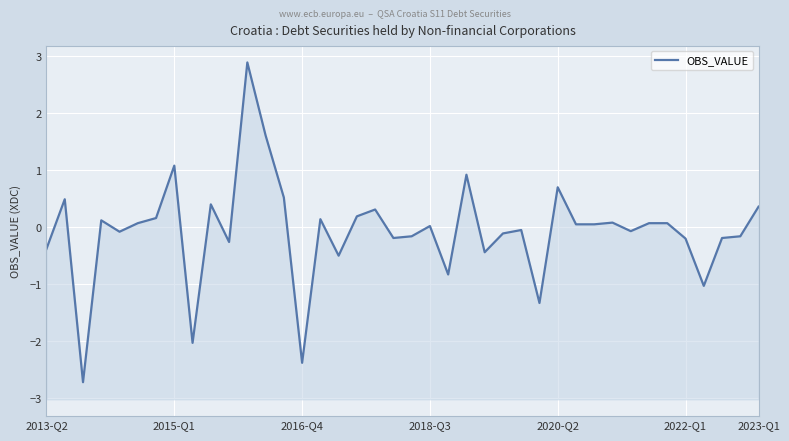

How many negative values are there?

19